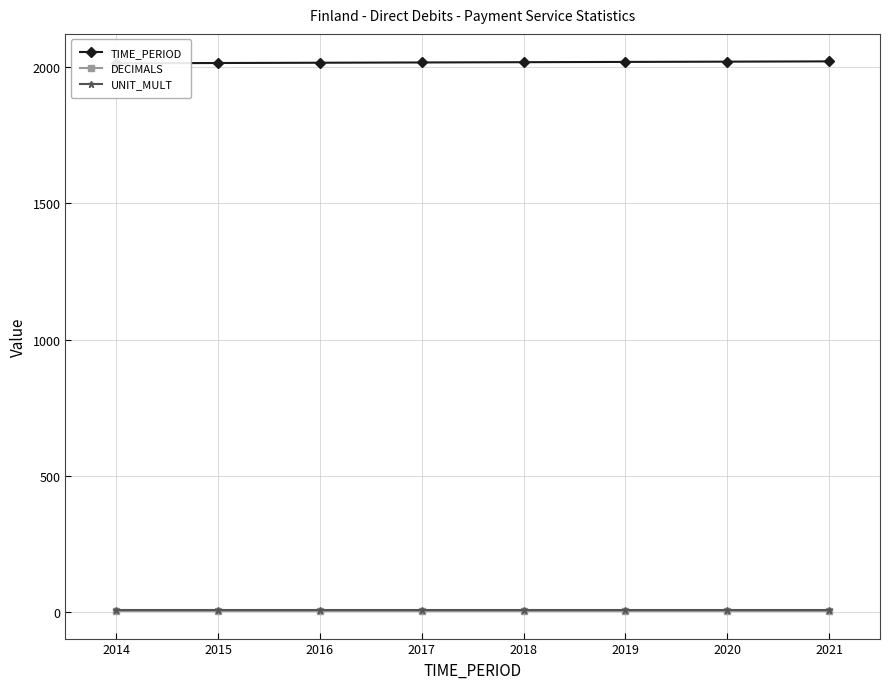

What is the total value across all series at 2016?

2025